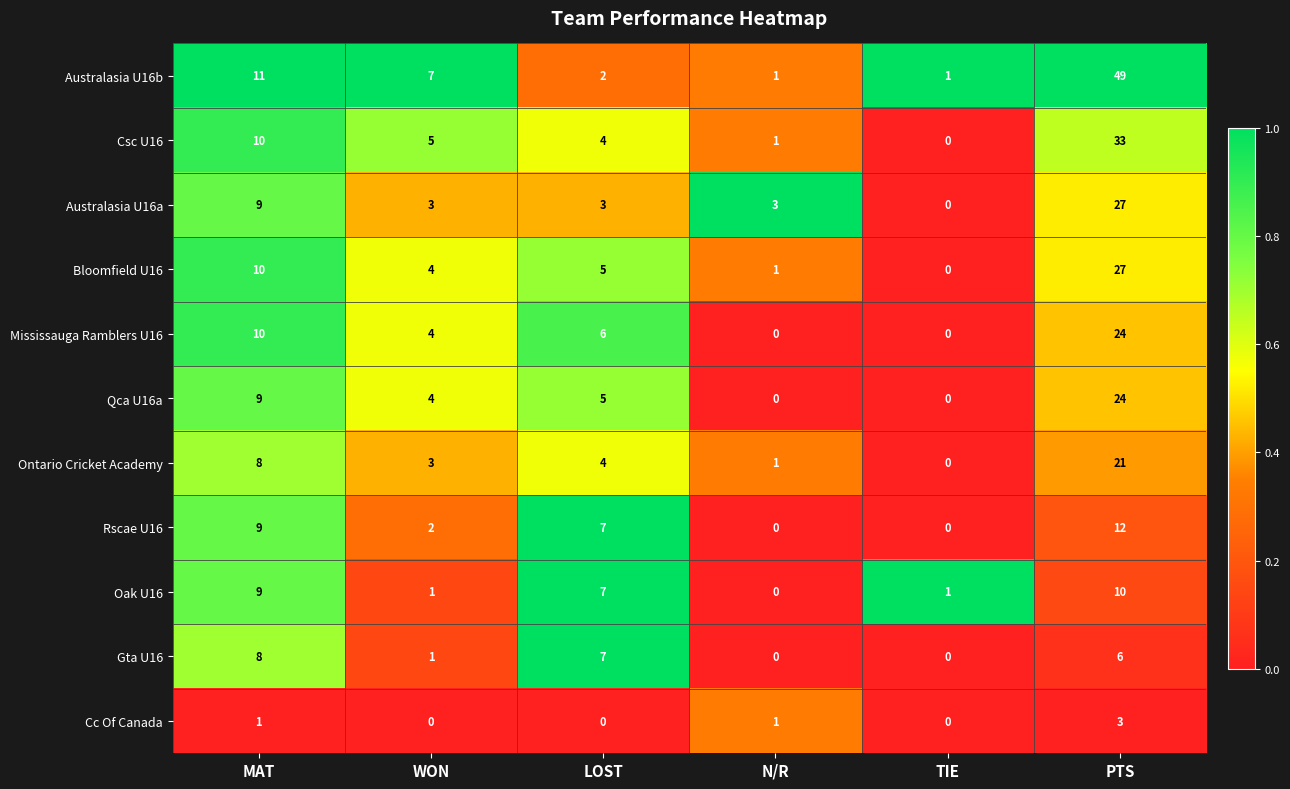

What is the spread (max minus min) of values at MAT?

10